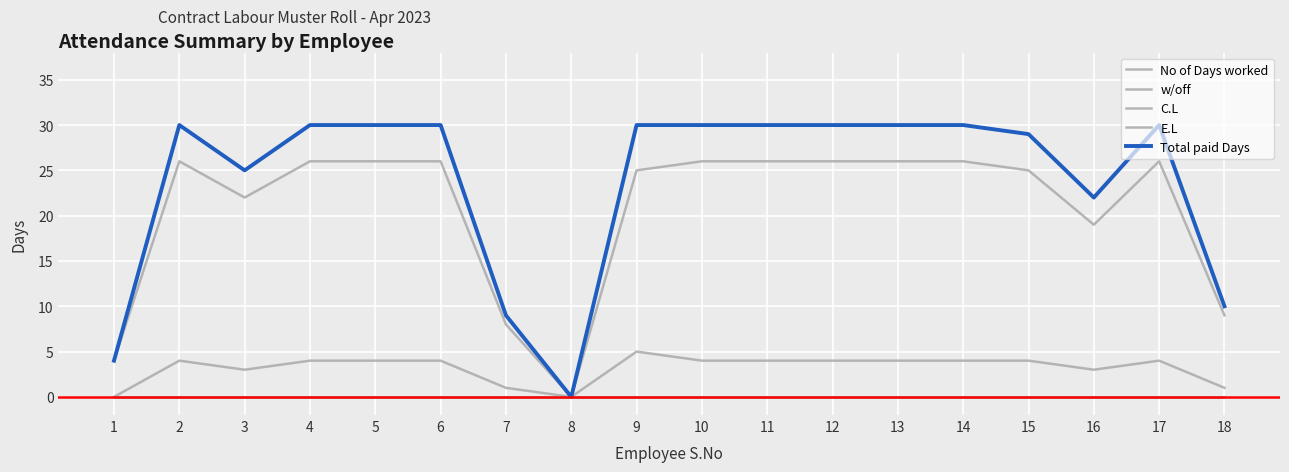

What is the difference between the highest and lowest values at 17?

30